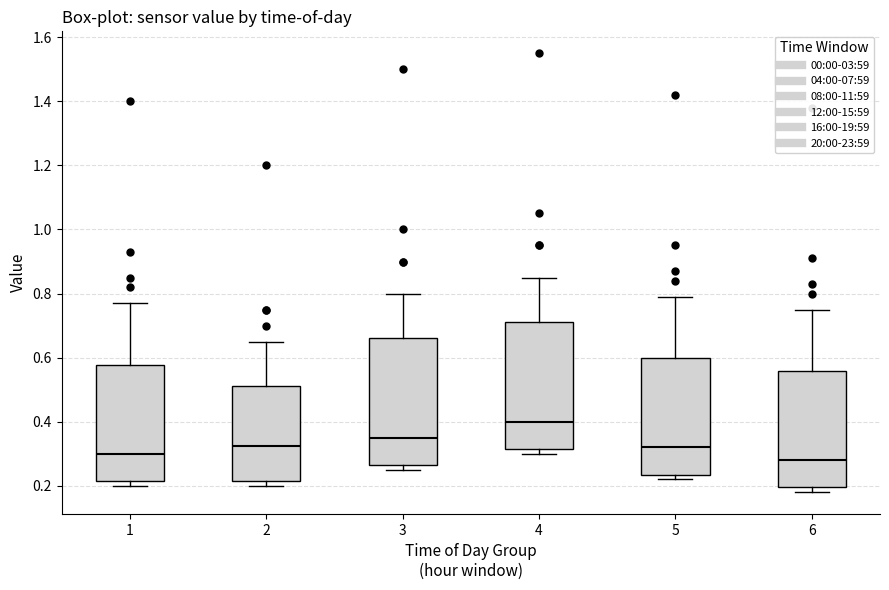

Reading left to right, read every box against the y-axis: the position of its median line, the range the box covers, and the ends of its whiskers. The values are not printed on the chart, so give them approximately, as read against the axis.

1: median 0.30, box 0.22 to 0.58, whiskers 0.20 to 0.78
2: median 0.32, box 0.22 to 0.52, whiskers 0.20 to 0.66
3: median 0.36, box 0.26 to 0.66, whiskers 0.26 (just below the box's lower edge) to 0.80
4: median 0.40, box 0.32 to 0.72, whiskers 0.30 to 0.86
5: median 0.32, box 0.24 to 0.60, whiskers 0.22 to 0.80
6: median 0.28, box 0.20 to 0.56, whiskers 0.18 to 0.76